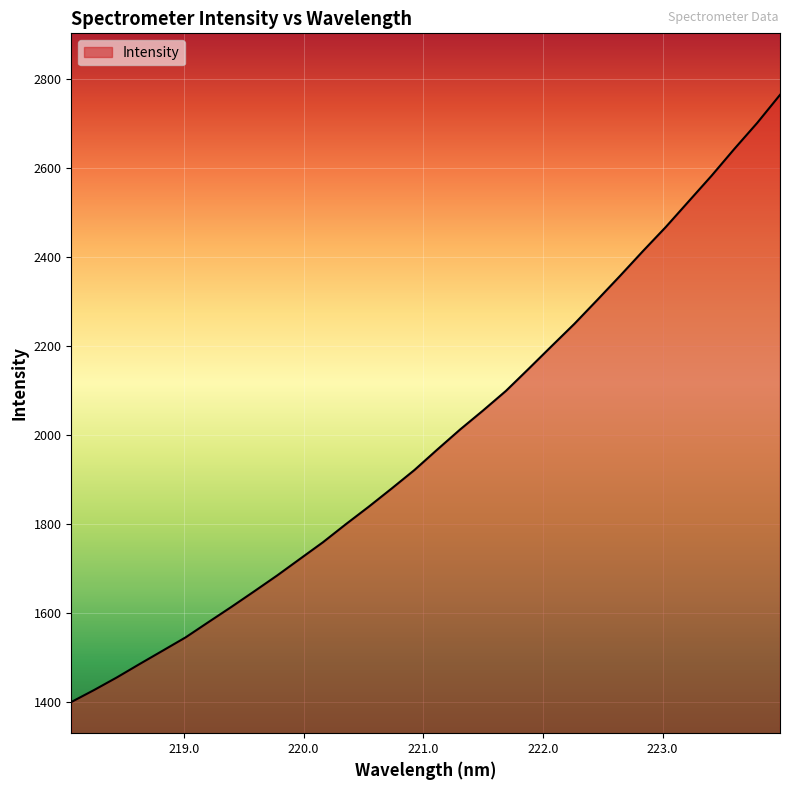

Reading left to right, extract all data points from this chart.

1399.7	1426.8	1455.2	1485.5	1515.2	1545.1	1579.4	1613.5	1648.5	1684.0	1721.4	1758.6	1799.1	1838.3	1879.1	1920.8	1966.7	2011.8	2054.4	2098.3	2148.3	2198.9	2249.2	2302.7	2357.0	2412.5	2466.6	2524.1	2581.5	2641.9	2700.2	2763.3